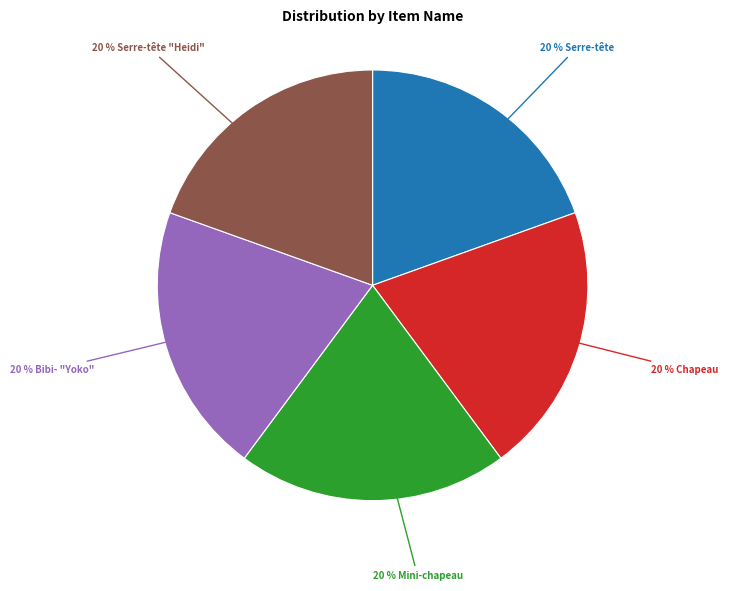

Is there any slice that represents more than half of the pie?

No